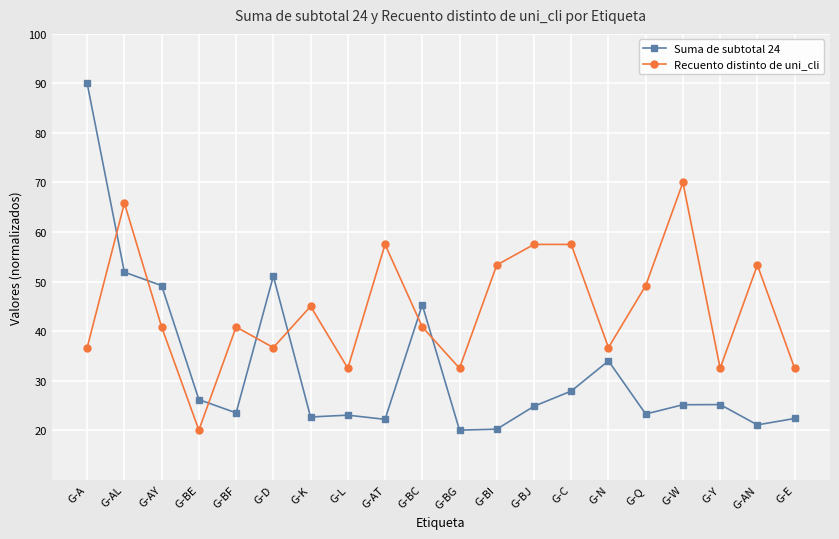

Between which two adjacent categories do Suma de subtotal 24 and Recuento distinto de uni_cli first intersect?

G-A and G-AL